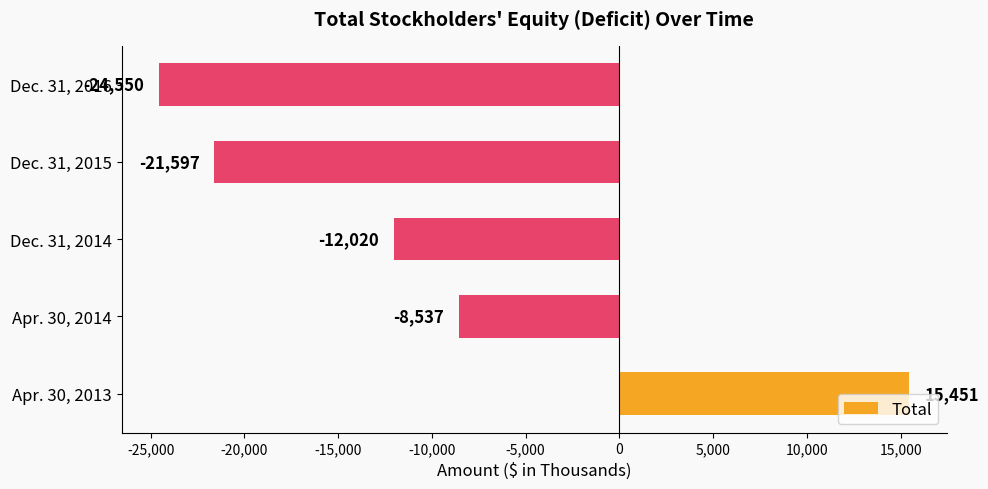

Is it true that the value at Dec. 31, 2015 is -30725?

False